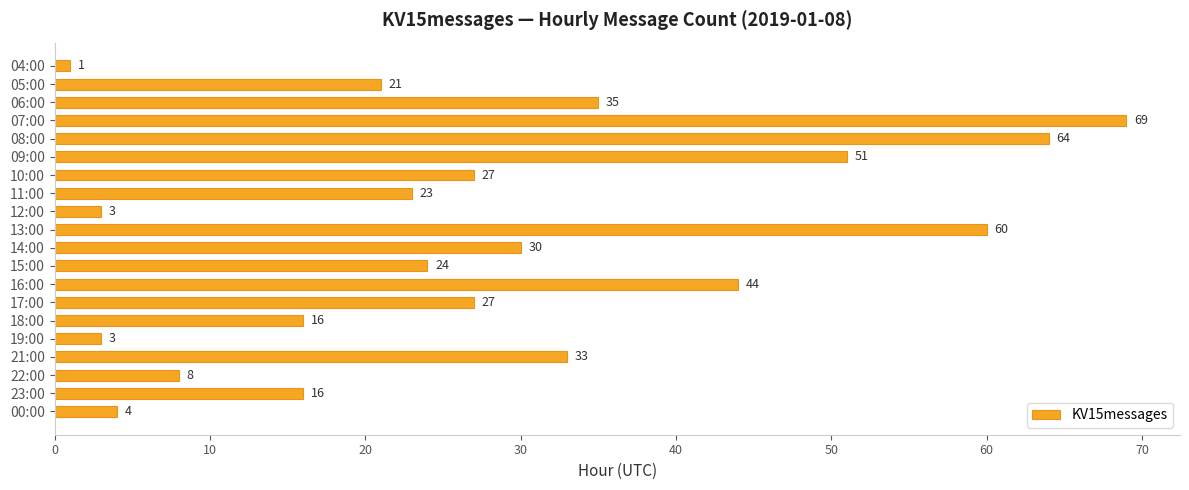

True or false: the data shows 27 at 17:00.

True